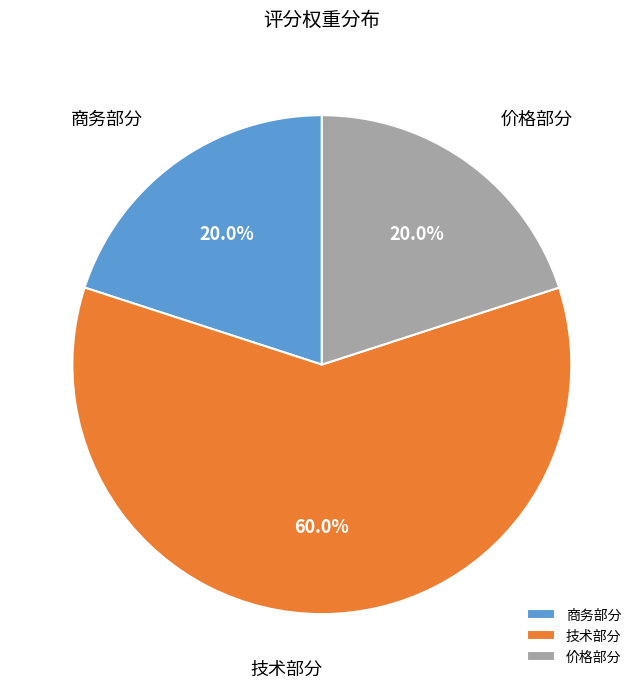

What is the ratio of the value at 技术部分 to the value at 价格部分?

3.0